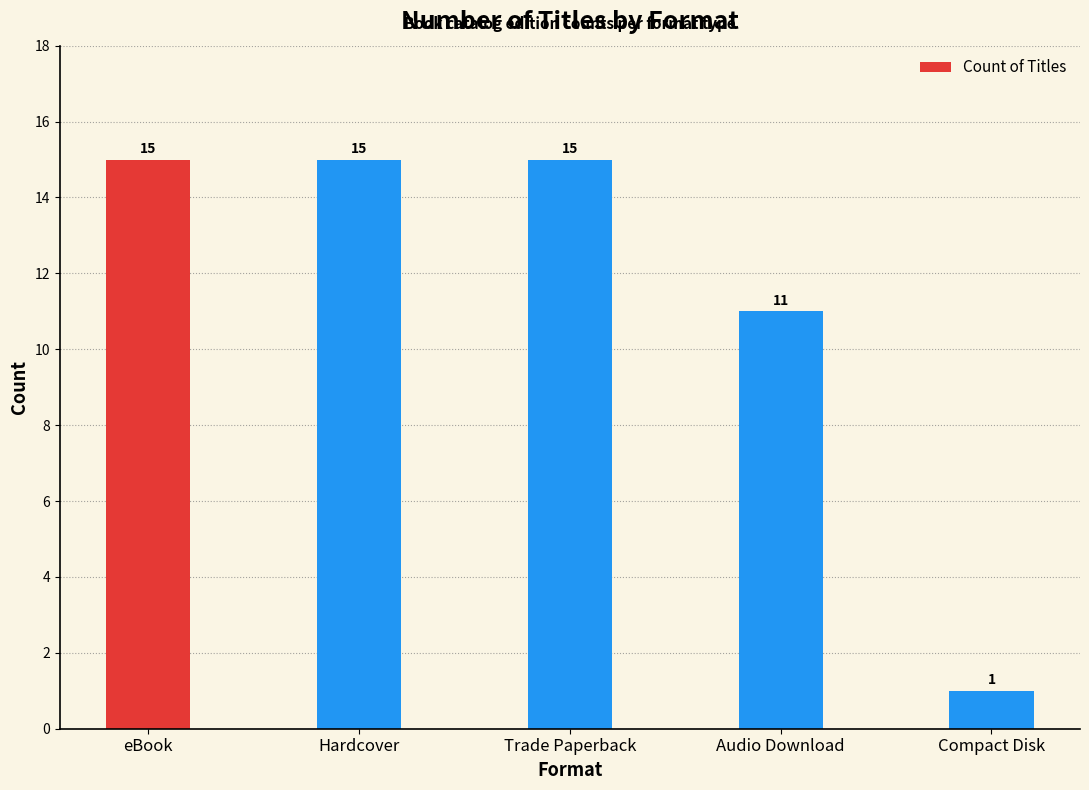

Reading left to right, what are all the values shown in this chart?

eBook=15	Hardcover=15	Trade Paperback=15	Audio Download=11	Compact Disk=1